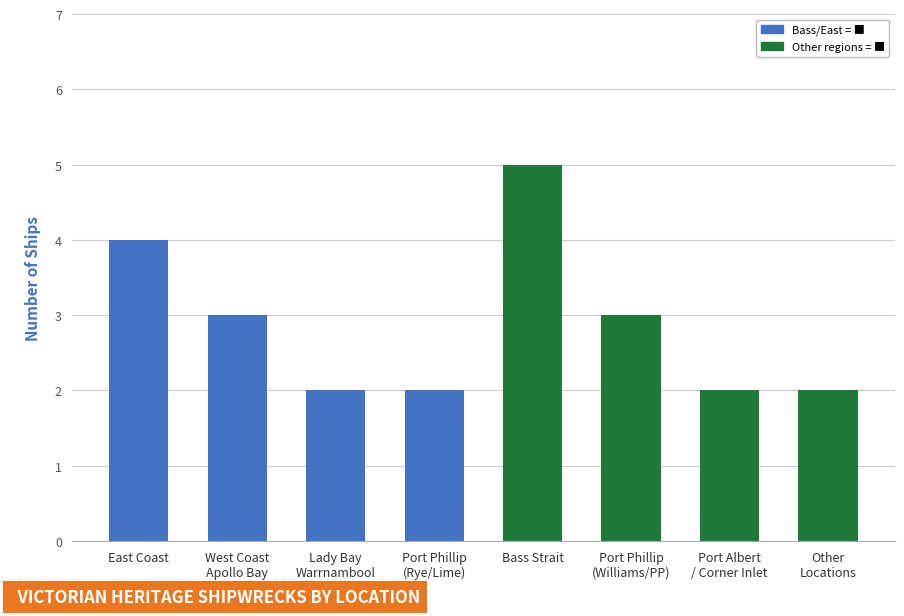

Is it true that the value at Port Phillip
(Rye/Lime) is 2?

True